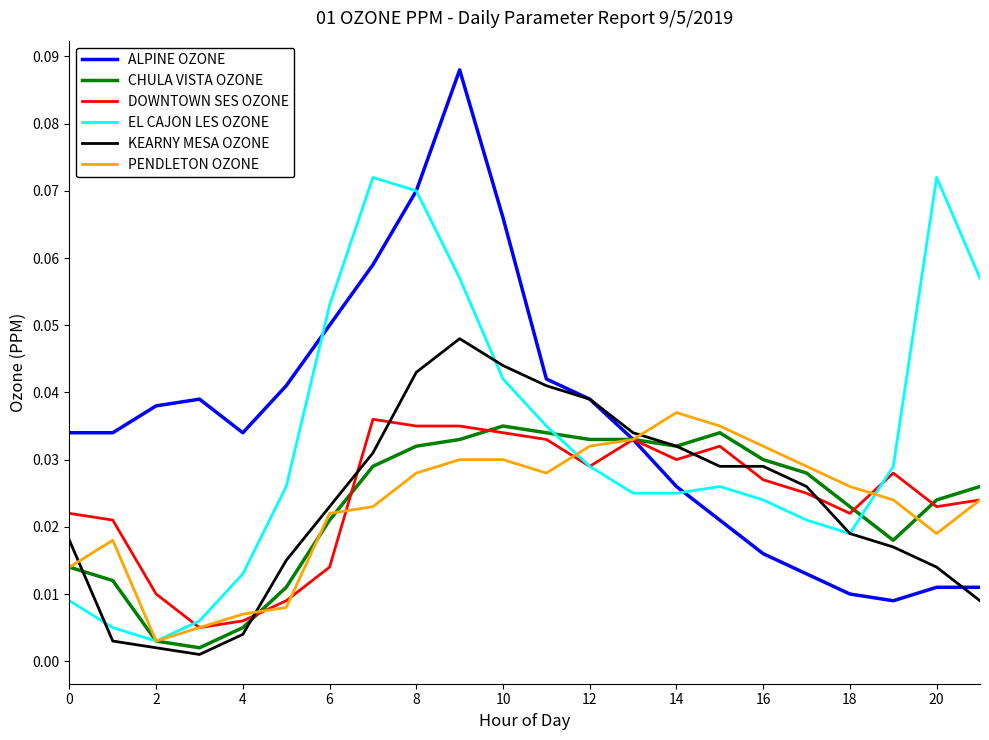

Which series has the largest total across all categories?

ALPINE OZONE